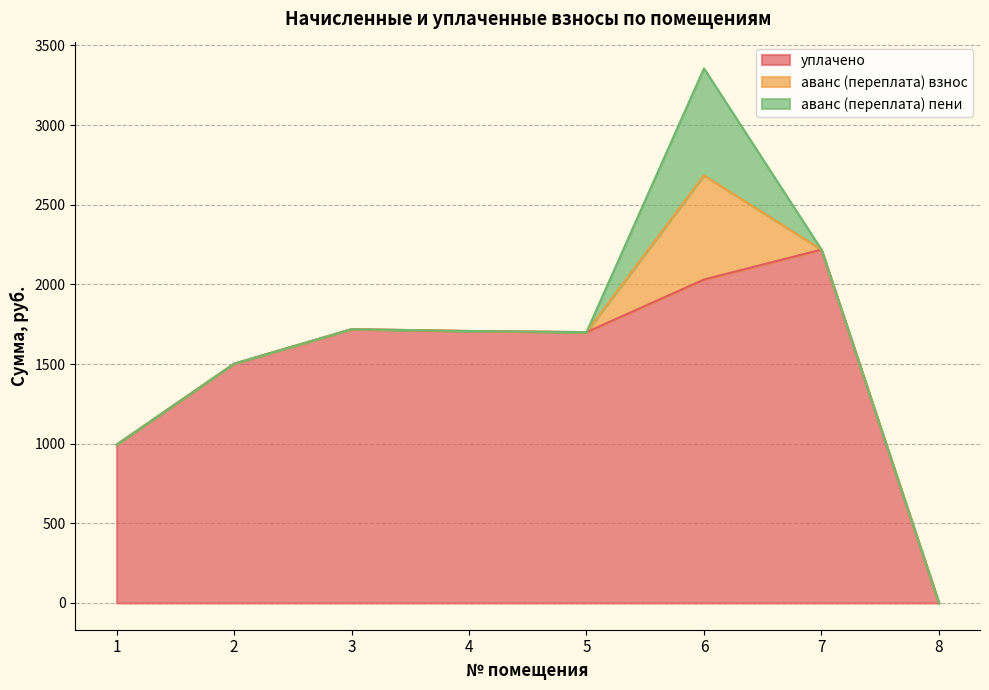

Is it true that уплачено equals 435.8 at 1?

False